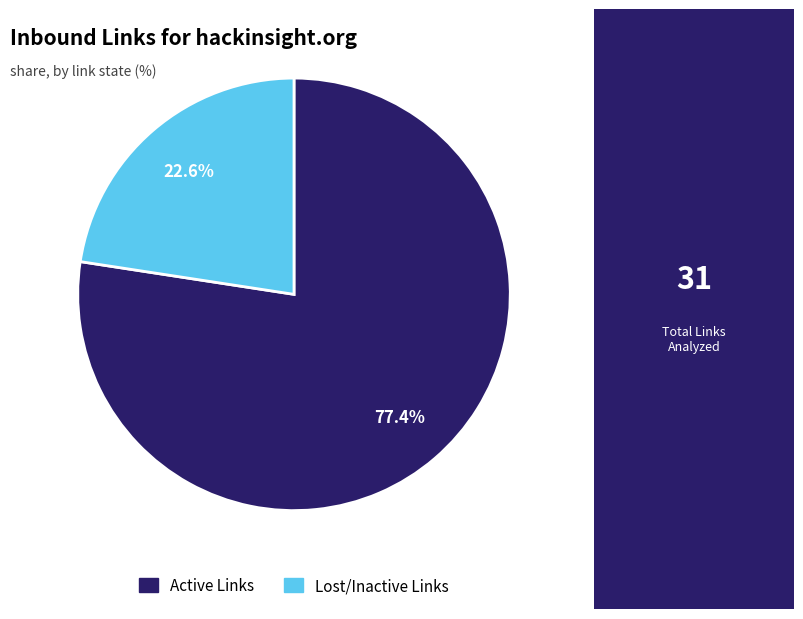

Does any single category account for the majority?

Yes